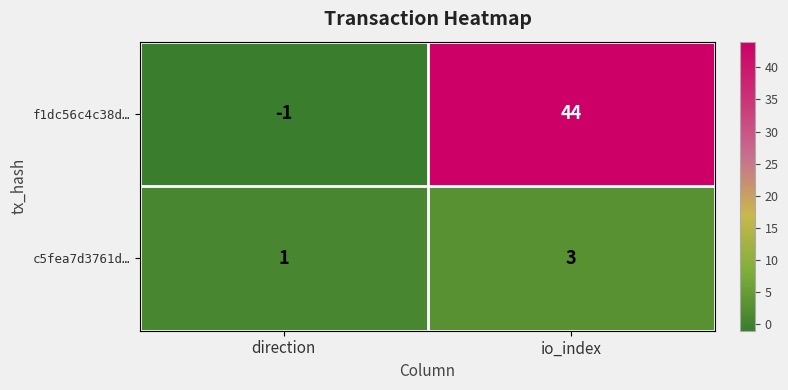

Reading left to right, what are all the values shown in this chart?

f1dc56c4c38d…: -1	44
c5fea7d3761d…: 1	3